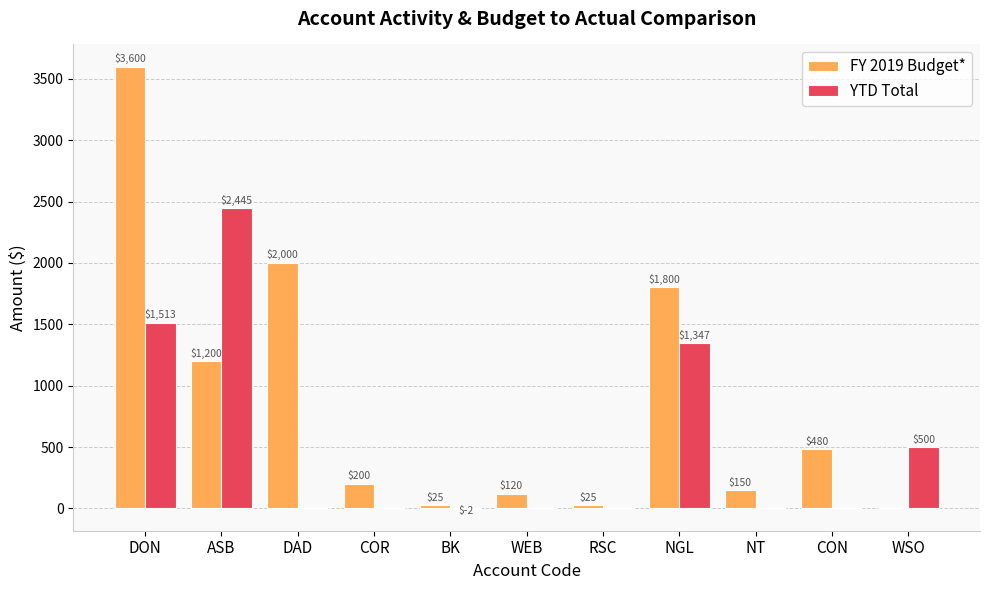

What is the greatest value displayed?

3600.0